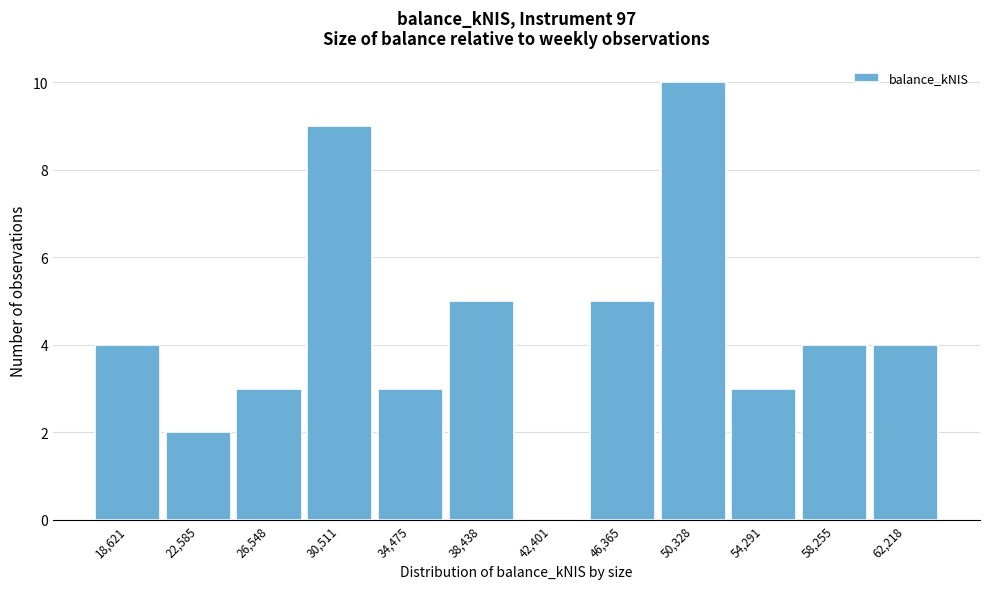

Reading left to right, transcribe this chart: for each bar, give the range it covers on the x-axis and its height. Neither the bar edges nor the heights are printed on the chart, so give them approximately, as read against the axes.

16500 to 20500: 4
20500 to 24500: 2
24500 to 28500: 3
28500 to 32500: 9
32500 to 36500: 3
36500 to 40500: 5
40500 to 44500: 0
44500 to 48500: 5
48500 to 52500: 10
52500 to 56500: 3
56500 to 60000: 4
60000 to 64000: 4